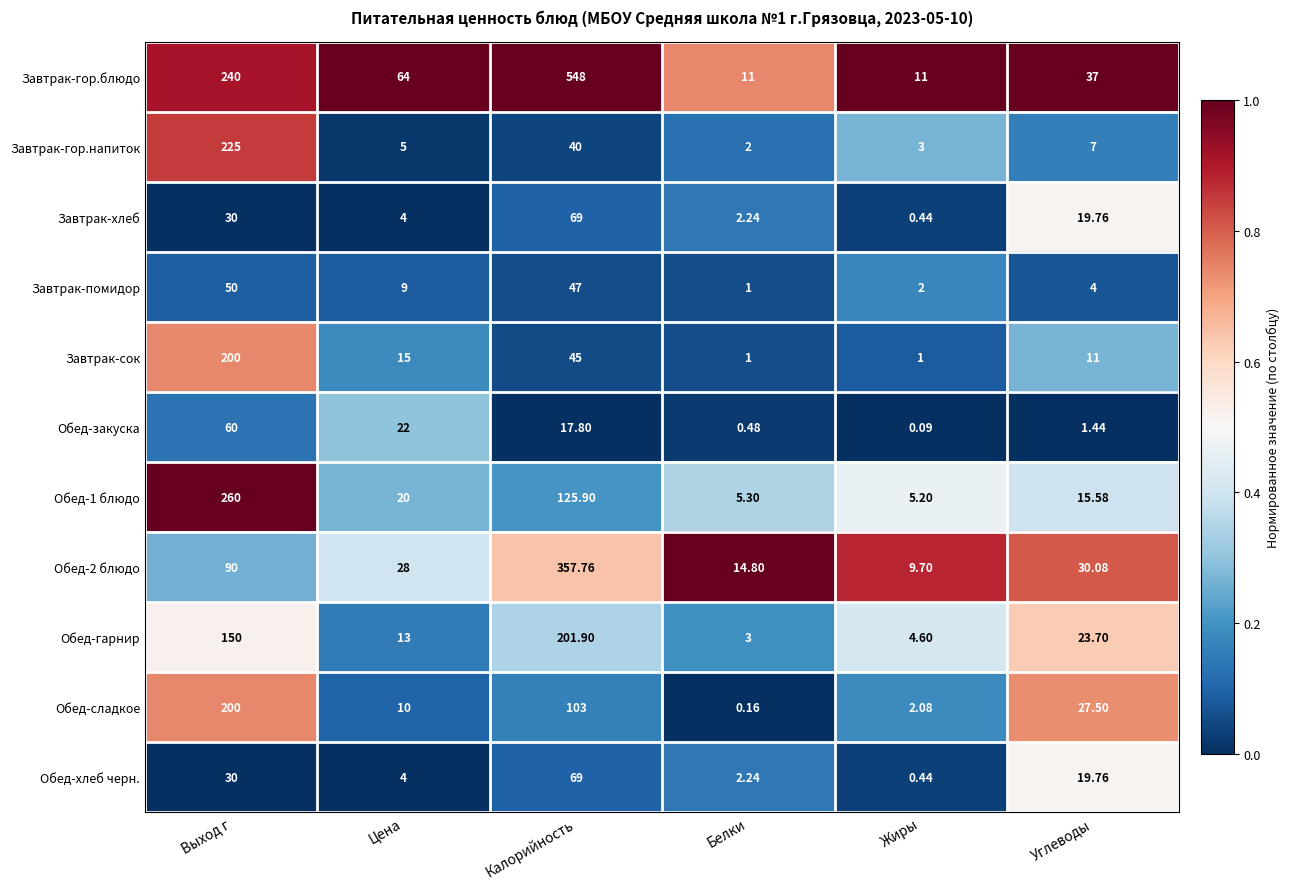

Where does the Обед-2 блюдо series first go above 30?

Выход г